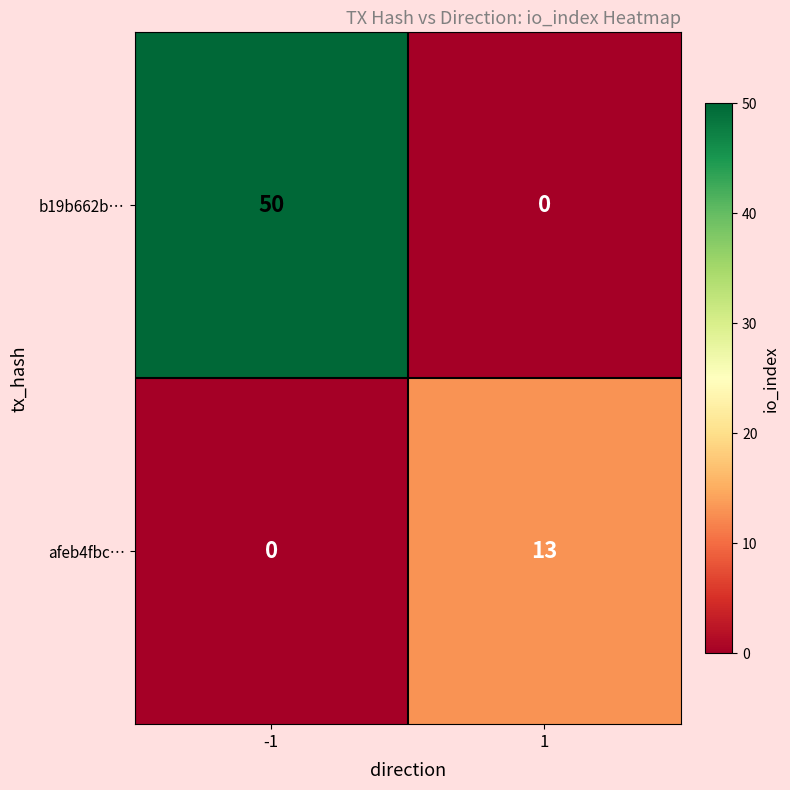

What is the difference between the maximum and minimum values in the b19b662b… series?

50